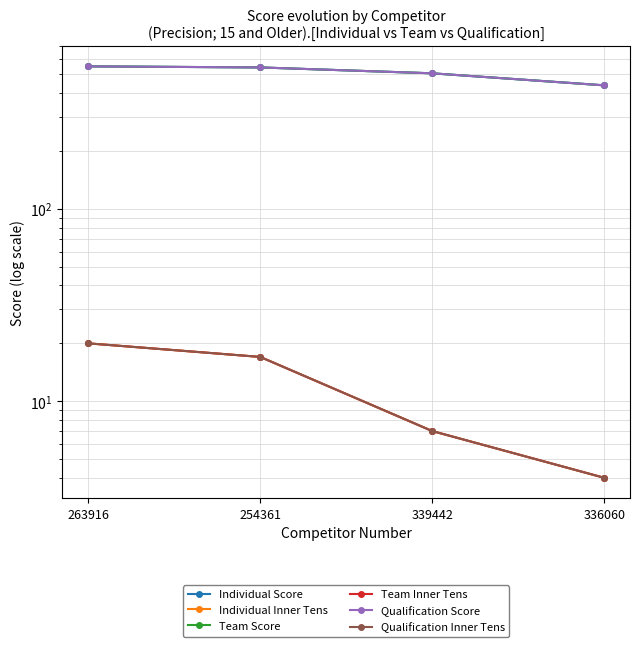

Is this an area chart (filled region under the line)?

No